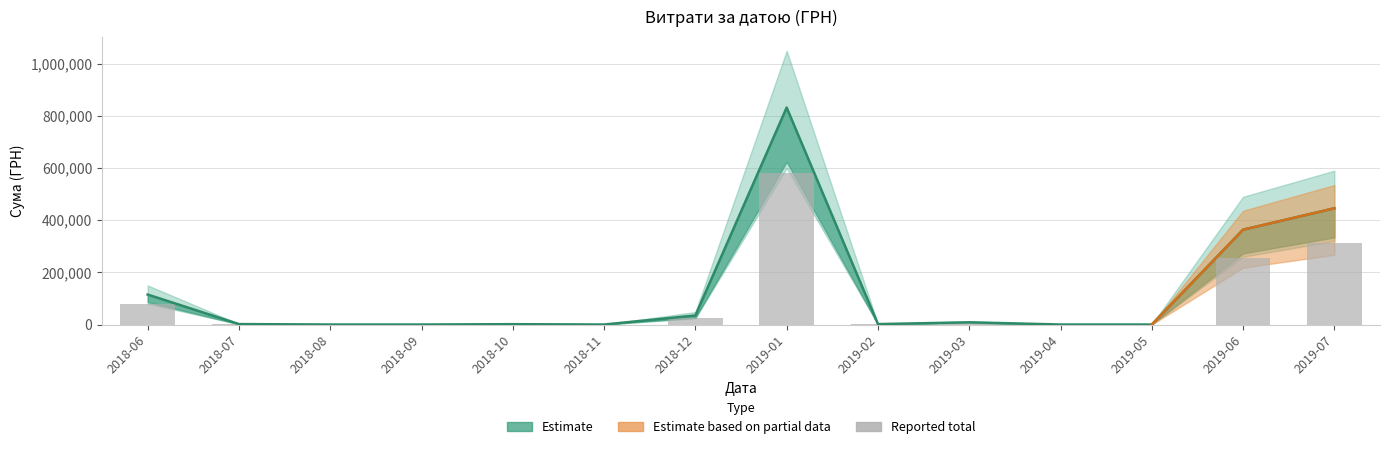

What is the difference between the second highest and minimum values?

312074.7